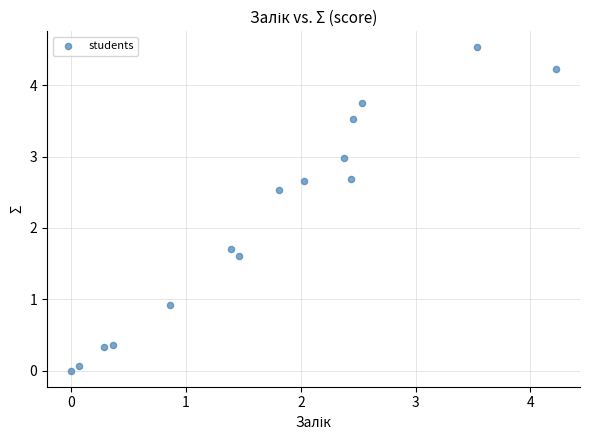

What is the range of X values (max minus min)?

4.2